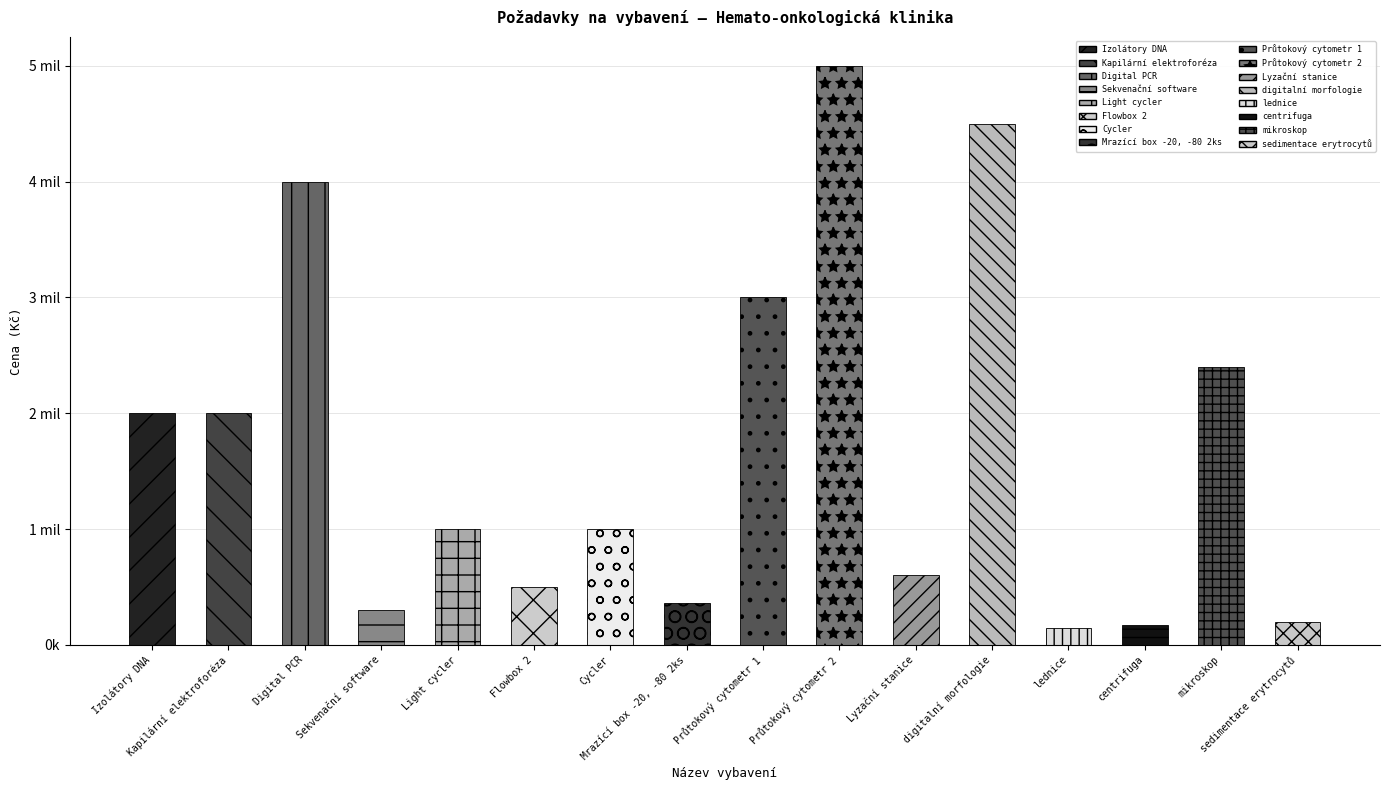

At which label is the value closest to 2575000?

mikroskop